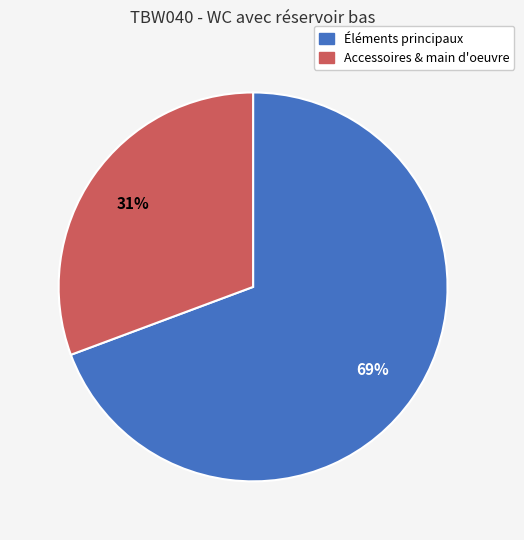

To the nearest percent, what is the average slice percentage?

50%